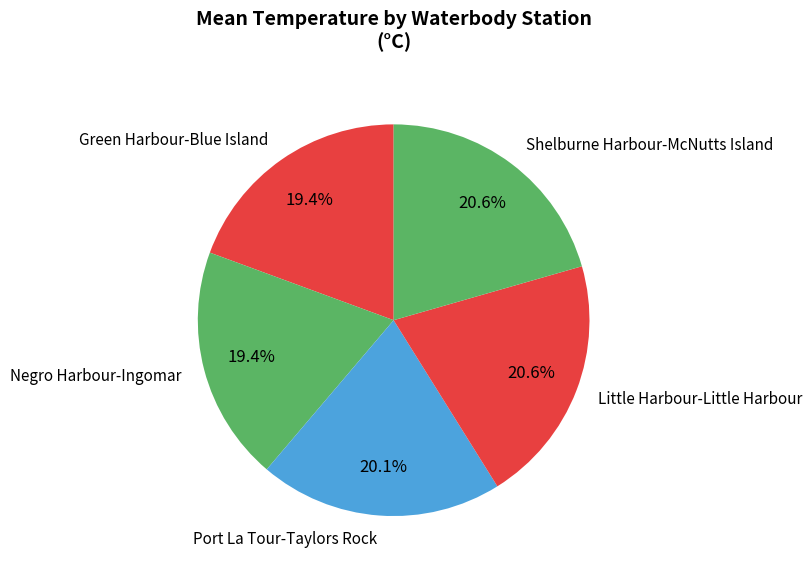

How much of the chart is everything except Green Harbour-Blue Island?

80.6%